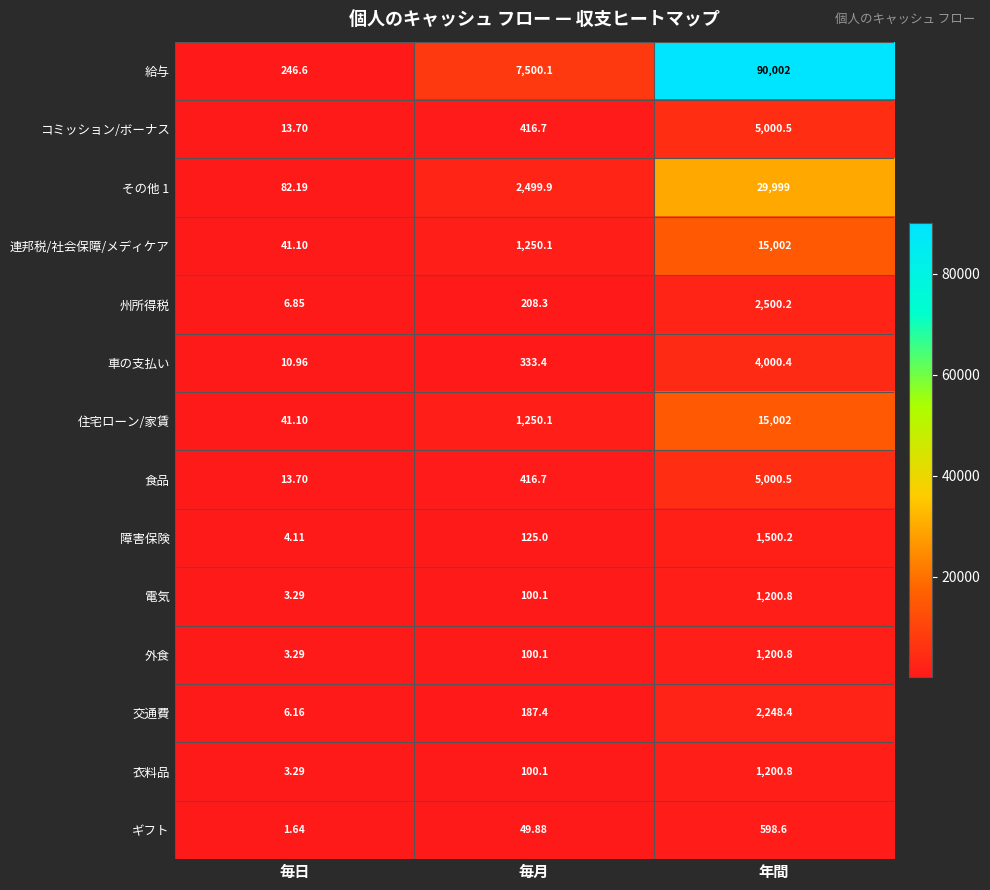

What is the spread (max minus min) of values at 年間?

89403.4